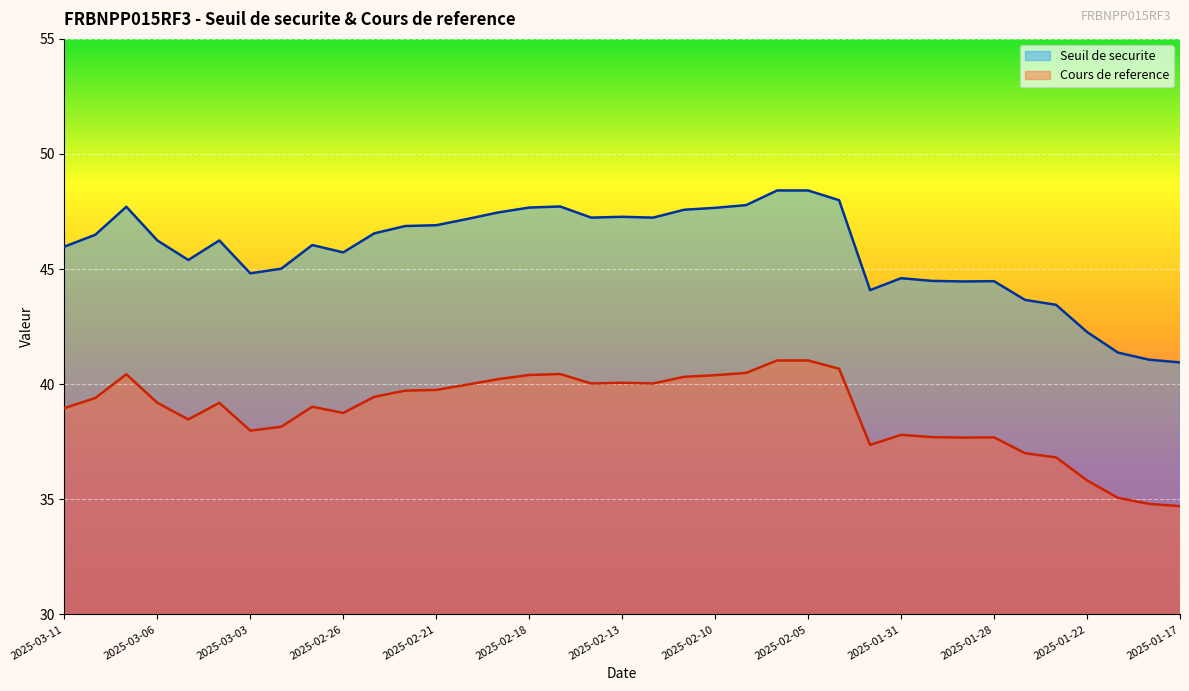

Which series changed the most between 2025-03-04 and 2025-01-30?

Seuil de securite